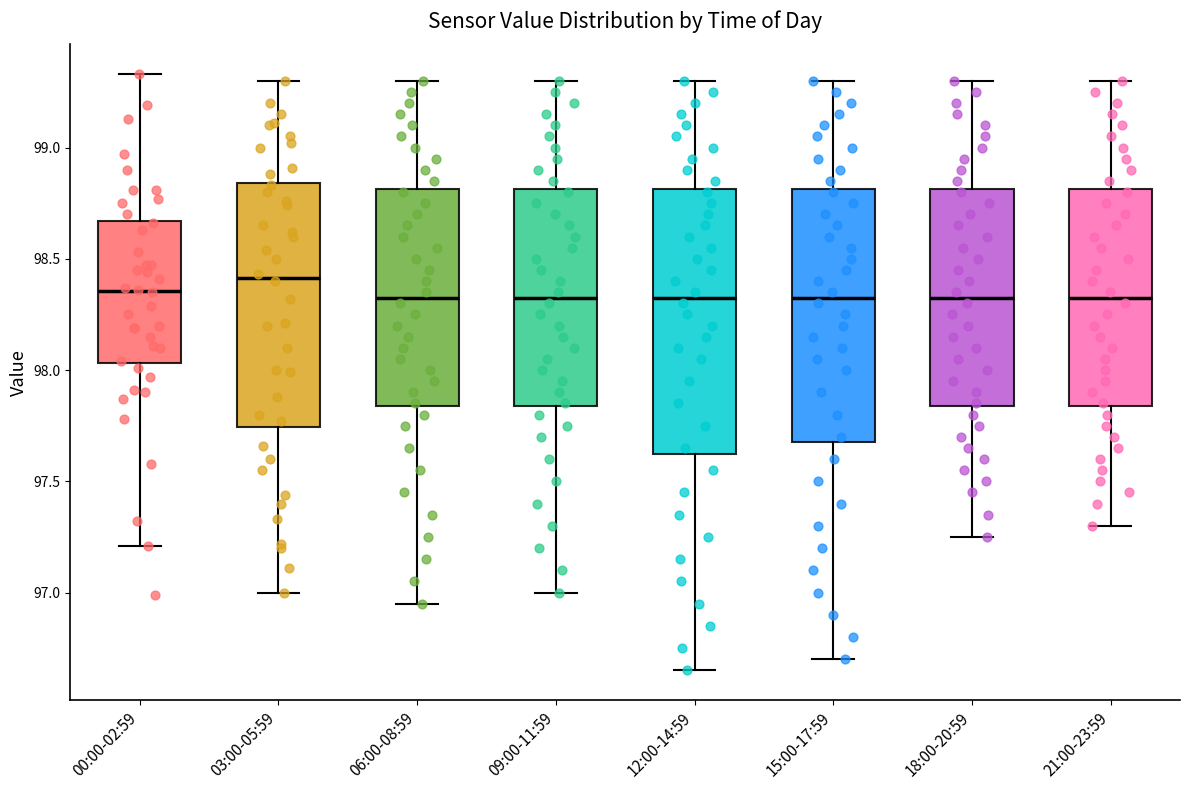

Reading left to right, transcribe this box plot: for each box, give where its median line is, the range the box spans, and where its two whiskers end, as read against the y-axis. The values are not printed on the chart, so give them approximately, as read against the axis.

00:00-02:59: median 98.35, box 98.05 to 98.65, whiskers 97.20 to 99.35
03:00-05:59: median 98.40, box 97.75 to 98.85, whiskers 97.00 to 99.30
06:00-08:59: median 98.35, box 97.85 to 98.80, whiskers 96.95 to 99.30
09:00-11:59: median 98.35, box 97.85 to 98.80, whiskers 97.00 to 99.30
12:00-14:59: median 98.35, box 97.65 to 98.80, whiskers 96.65 to 99.30
15:00-17:59: median 98.35, box 97.70 to 98.80, whiskers 96.70 to 99.30
18:00-20:59: median 98.35, box 97.85 to 98.80, whiskers 97.25 to 99.30
21:00-23:59: median 98.35, box 97.85 to 98.80, whiskers 97.30 to 99.30